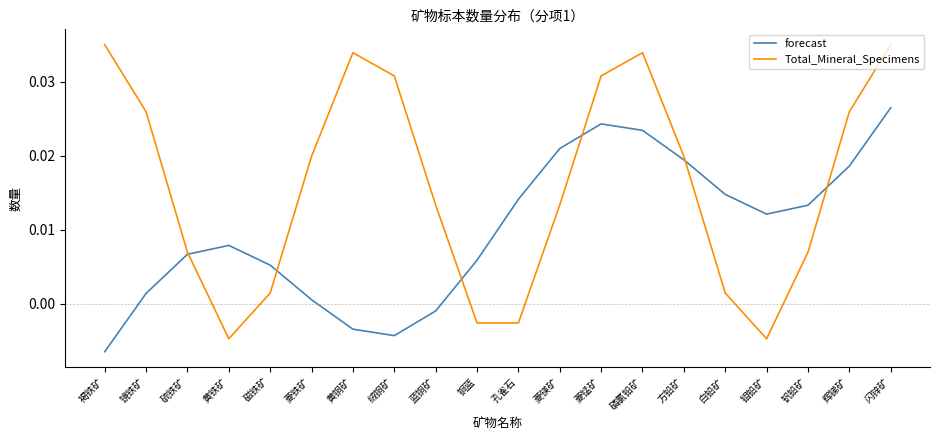

What position from the left is 黄铜矿?

7